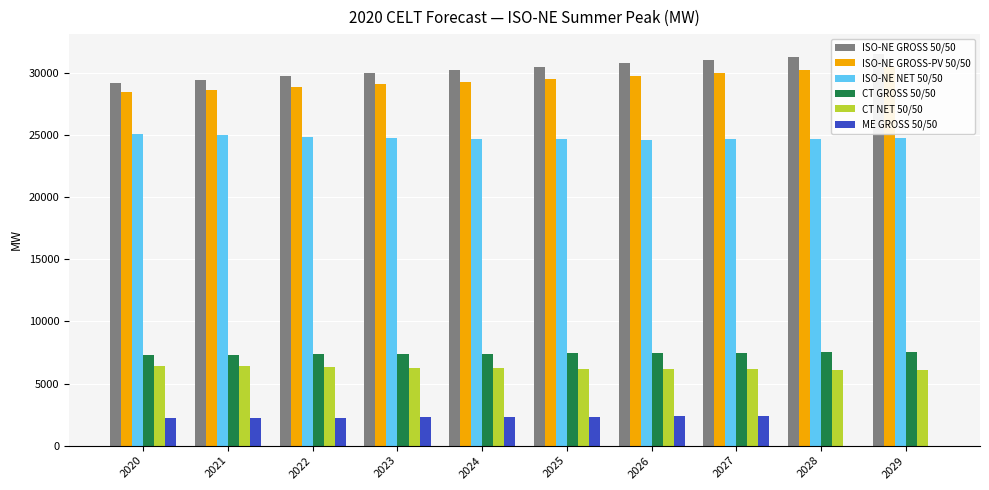

The CT NET 50/50 series shows 6428 at 2020. True or false?

True